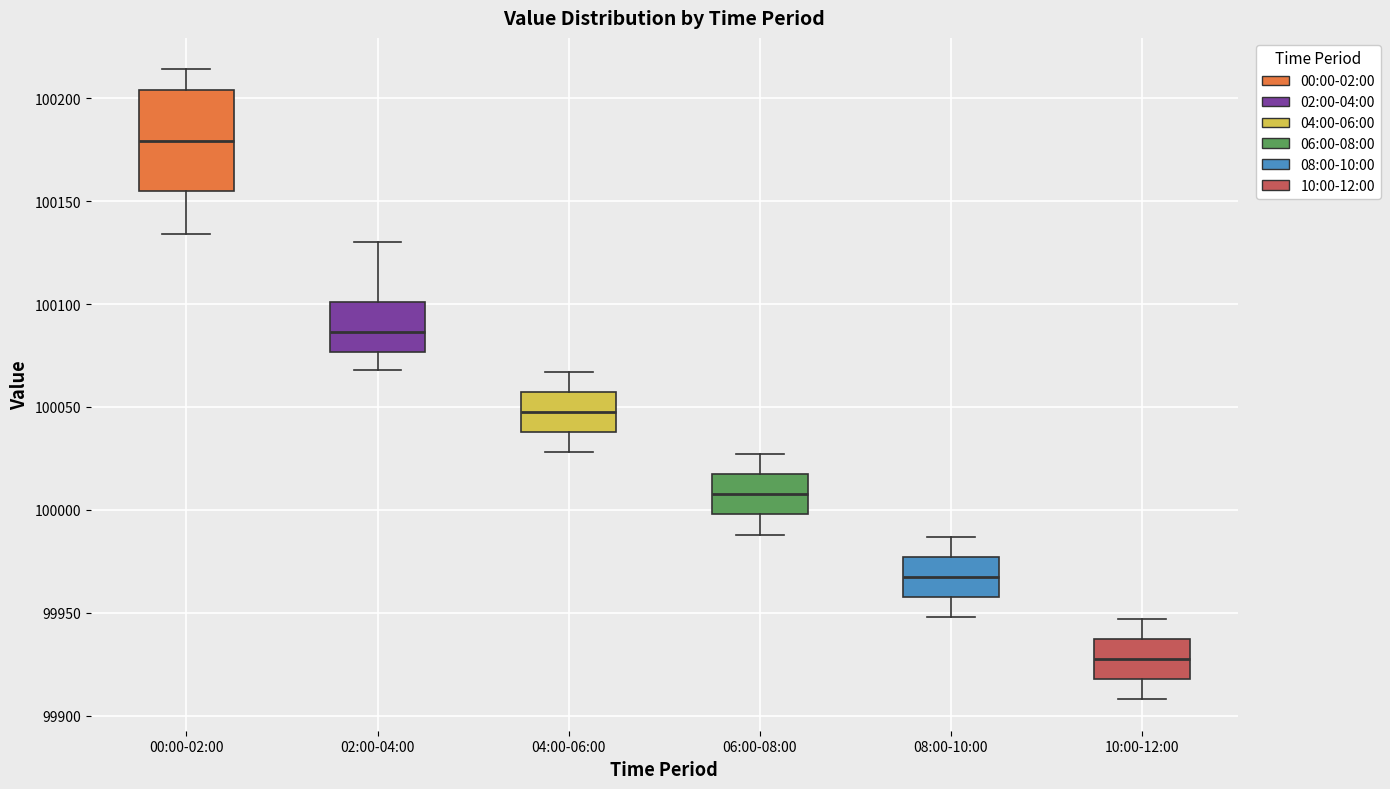

Which box's median line is the highest?

00:00-02:00